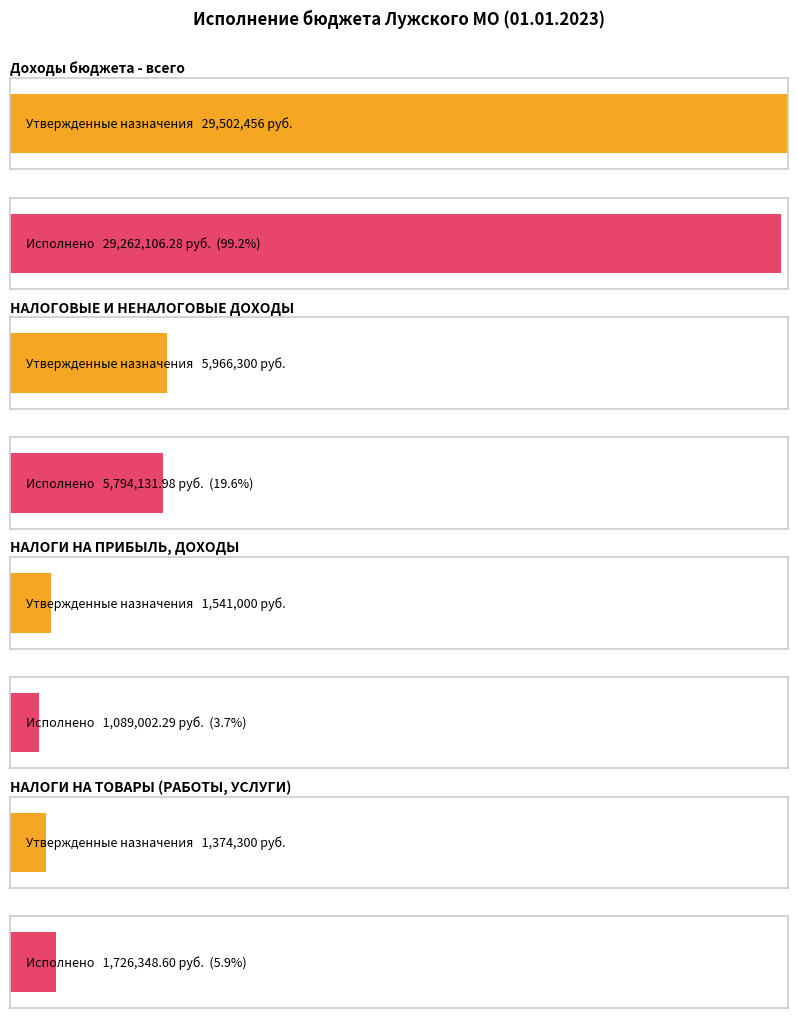

Which category has the lowest value across all series?

НАЛОГИ НА ПРИБЫЛЬ, ДОХОДЫ